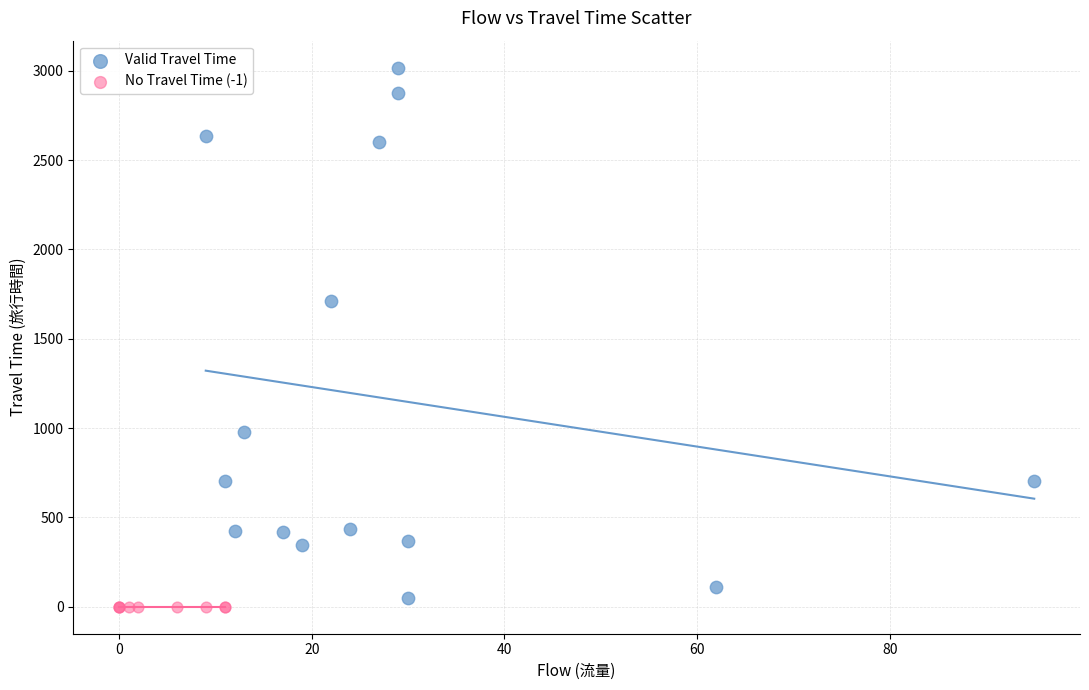

What are all the series names shown in the legend?

Valid Travel Time, No Travel Time (-1)